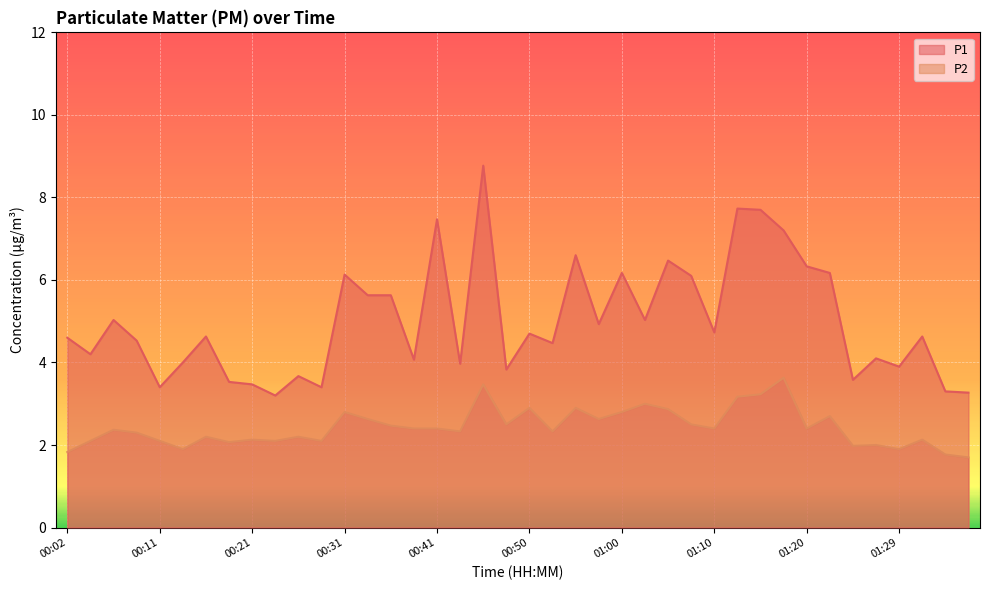

What is the difference between the maximum and minimum values in the P1 series?

5.6